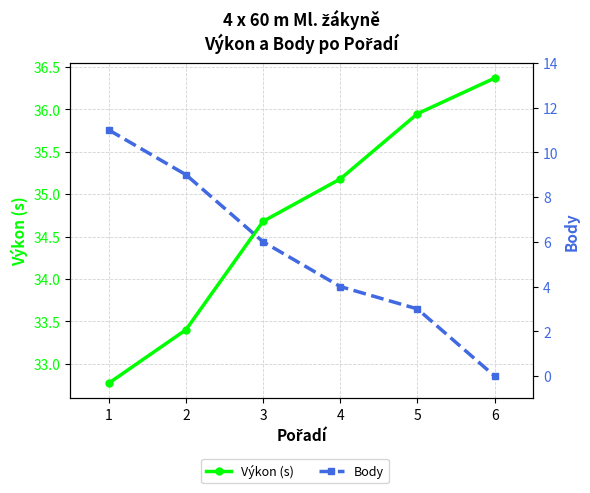

Between 1 and 2, which series saw the biggest shift?

Body